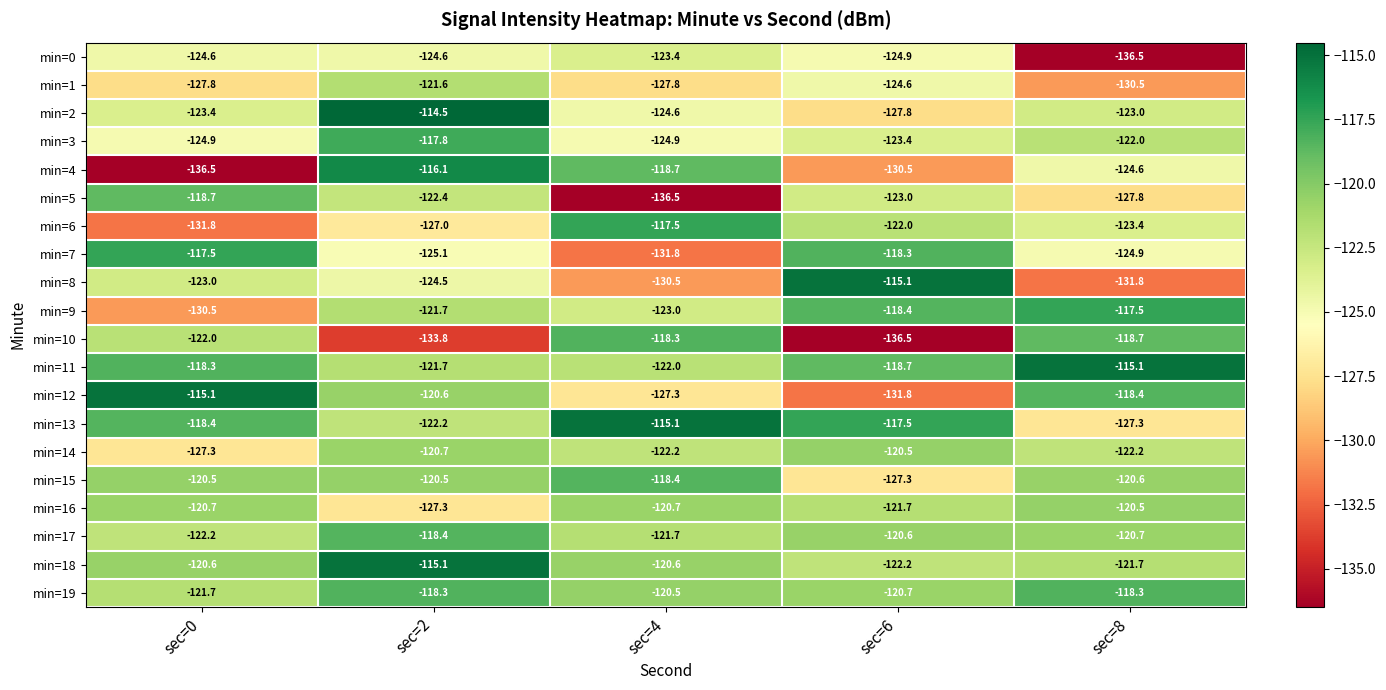

The value of min=12 at sec=8 is -118.4. True or false?

True